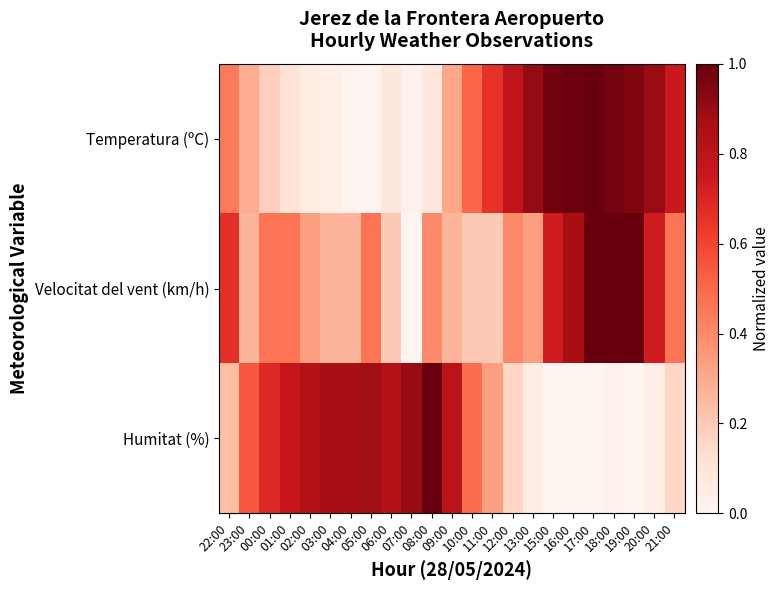

What is the maximum value shown in the chart?

1.0